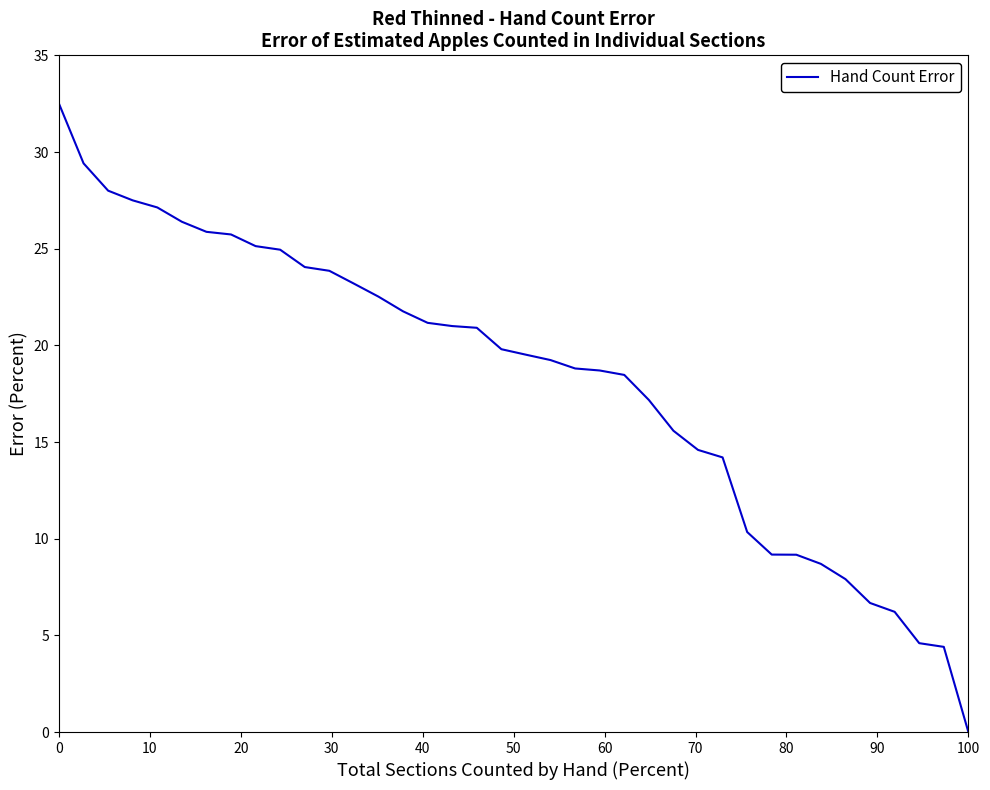

What is the difference between the maximum and minimum values?

32.5